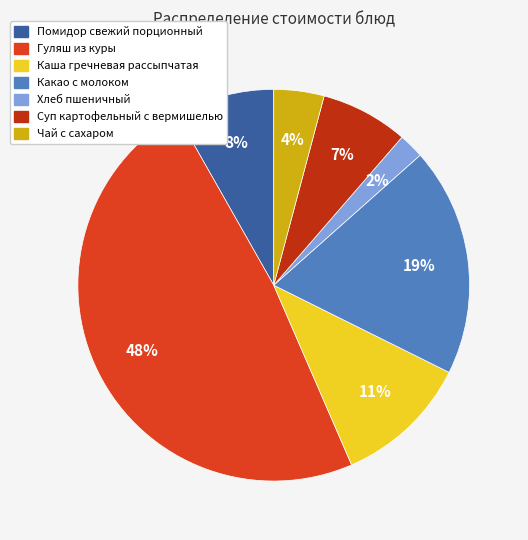

To the nearest percent, what percentage of the pie is Помидор свежий порционный?

8%